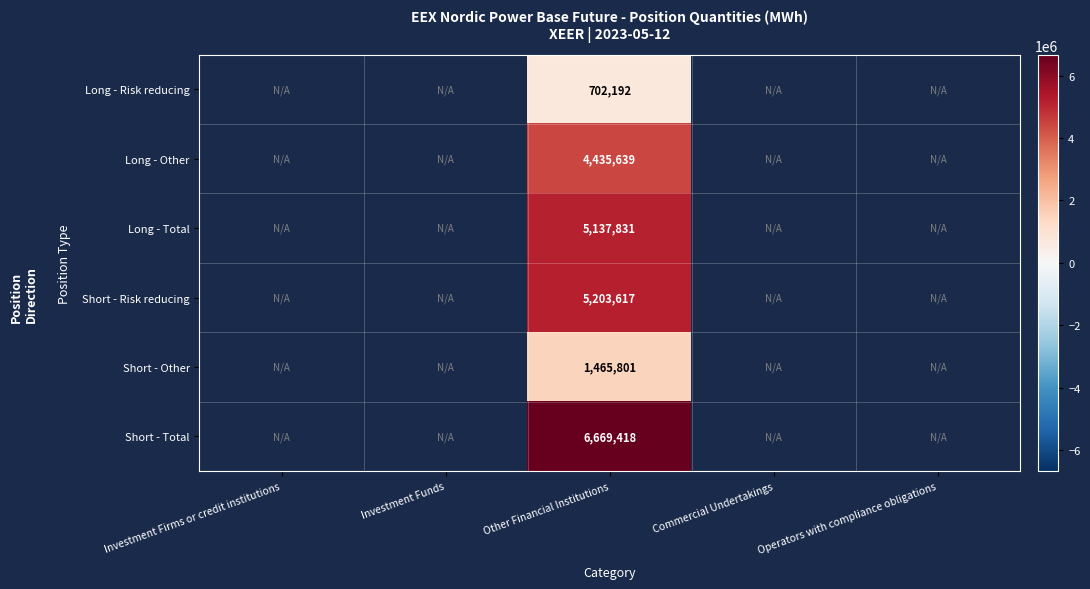

At which category does the chart reach its peak across all series?

Other Financial Institutions